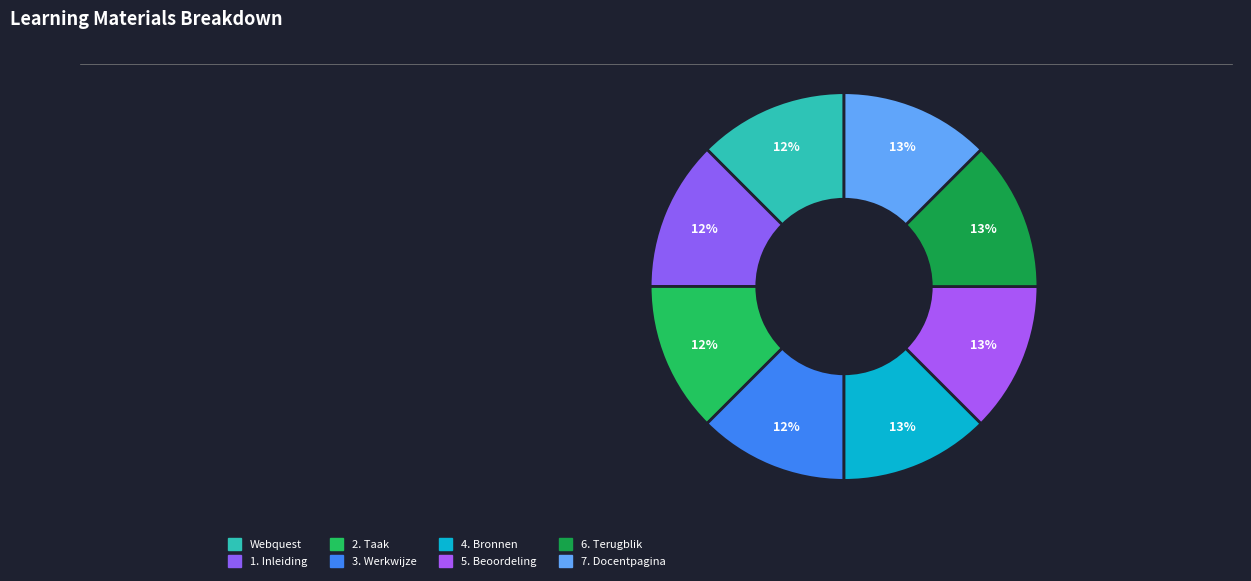

How many segments does this pie chart have?

8